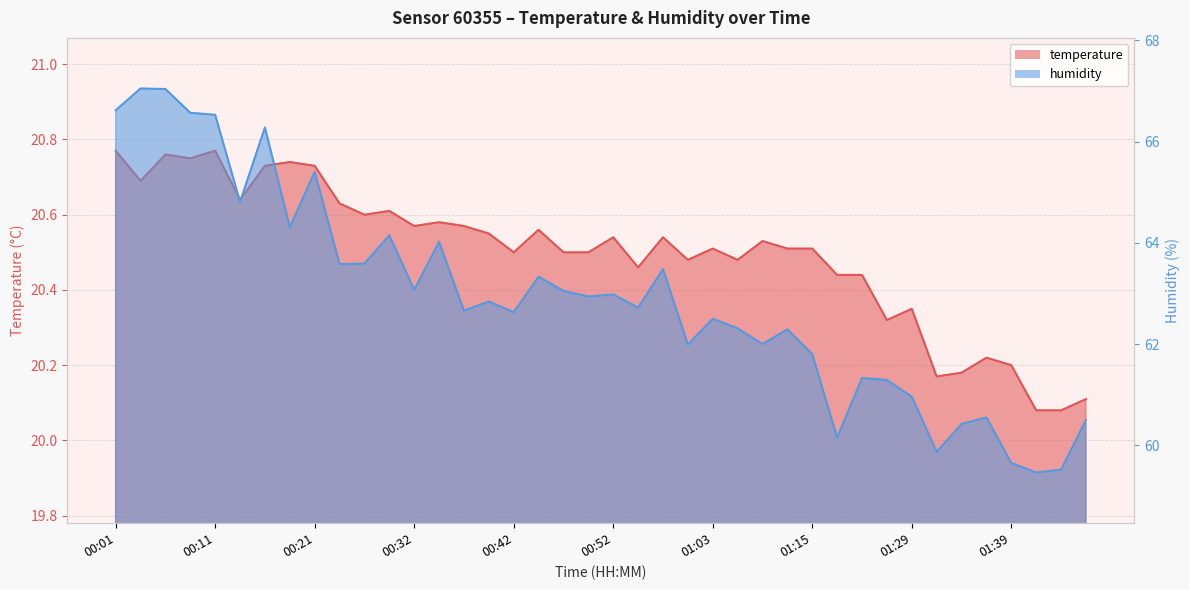

Reading left to right, list all the values displayed in this chart.

temperature: 00:01=20.8	00:03=20.7	00:06=20.8	00:09=20.8	00:11=20.8	00:14=20.6	00:16=20.7	00:19=20.7	00:21=20.7	00:24=20.6	00:27=20.6	00:29=20.6	00:32=20.6	00:34=20.6	00:36=20.6	00:39=20.6	00:42=20.5	00:44=20.6	00:47=20.5	00:50=20.5	00:52=20.5	00:55=20.5	00:58=20.5	01:00=20.5	01:03=20.5	01:06=20.5	01:09=20.5	01:12=20.5	01:15=20.5	01:17=20.4	01:20=20.4	01:26=20.3	01:29=20.4	01:31=20.2	01:34=20.2	01:37=20.2	01:39=20.2	01:42=20.1	01:45=20.1	01:47=20.1
humidity: 00:01=66.6	00:03=67.0	00:06=67.0	00:09=66.6	00:11=66.5	00:14=64.8	00:16=66.3	00:19=64.3	00:21=65.4	00:24=63.6	00:27=63.6	00:29=64.2	00:32=63.1	00:34=64.0	00:36=62.7	00:39=62.8	00:42=62.6	00:44=63.3	00:47=63.0	00:50=62.9	00:52=63.0	00:55=62.7	00:58=63.5	01:00=62.0	01:03=62.5	01:06=62.3	01:09=62.0	01:12=62.3	01:15=61.8	01:17=60.1	01:20=61.3	01:26=61.3	01:29=61.0	01:31=59.9	01:34=60.4	01:37=60.5	01:39=59.6	01:42=59.5	01:45=59.5	01:47=60.5